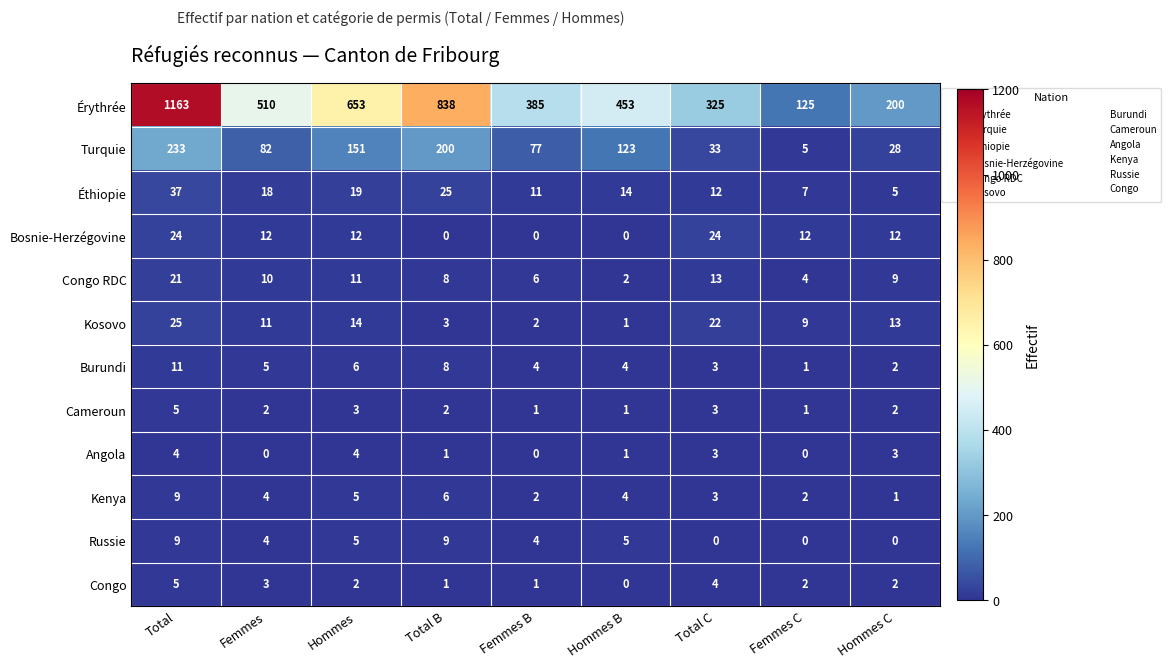

What is the maximum value shown in the chart?

1163